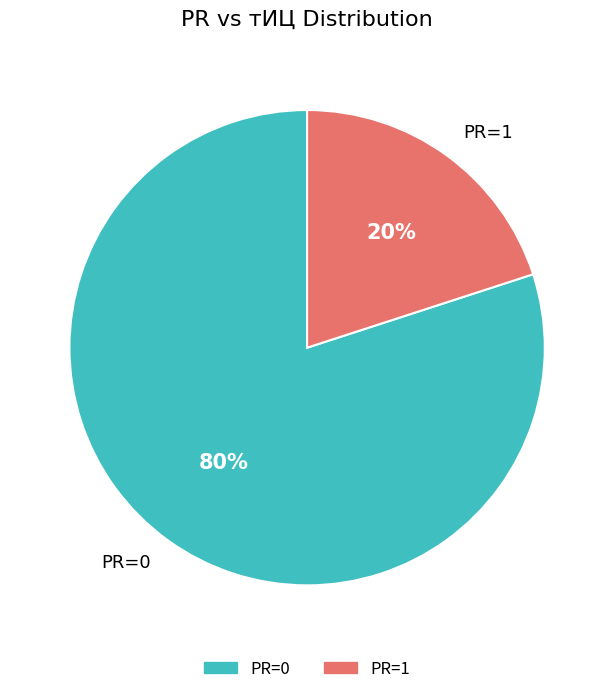

What is the ratio of the value at PR=0 to the value at PR=1?

4.0